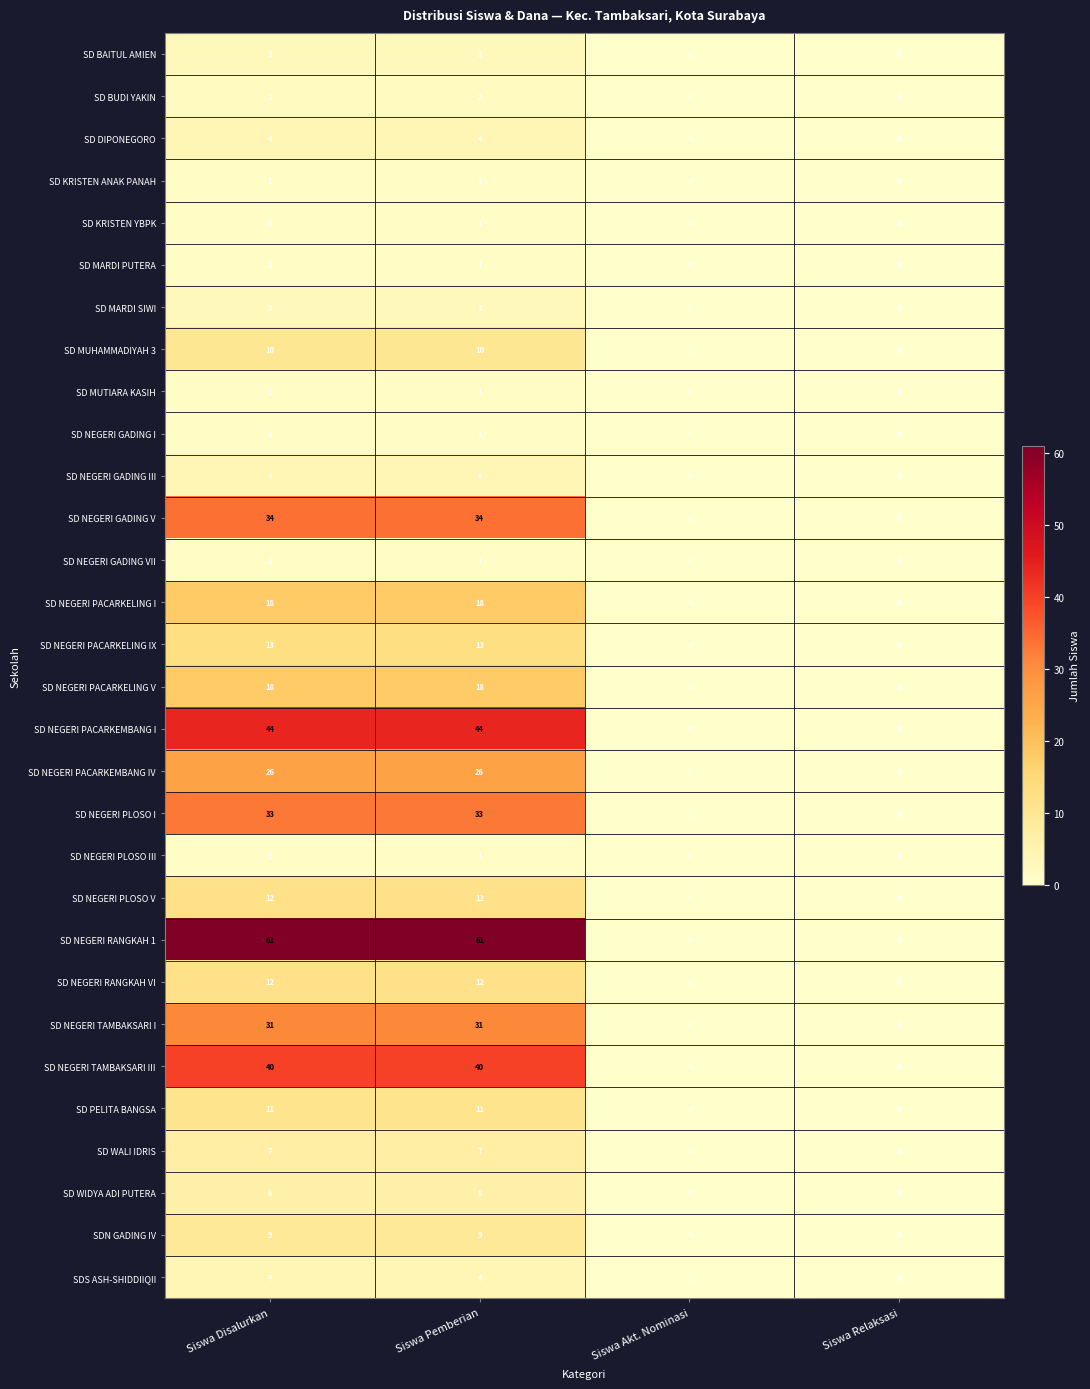

What is the difference between the highest and lowest values at Siswa Pemberian?

60